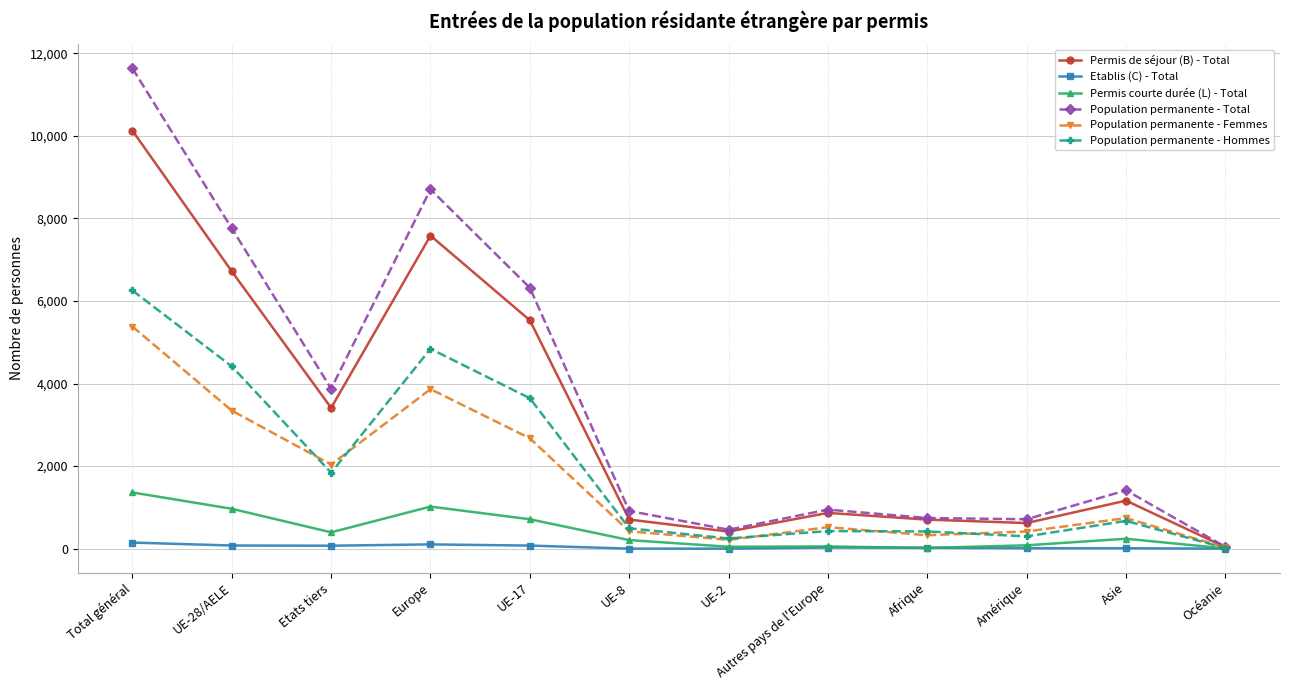

What is the label of the 6th point from the right?

UE-2